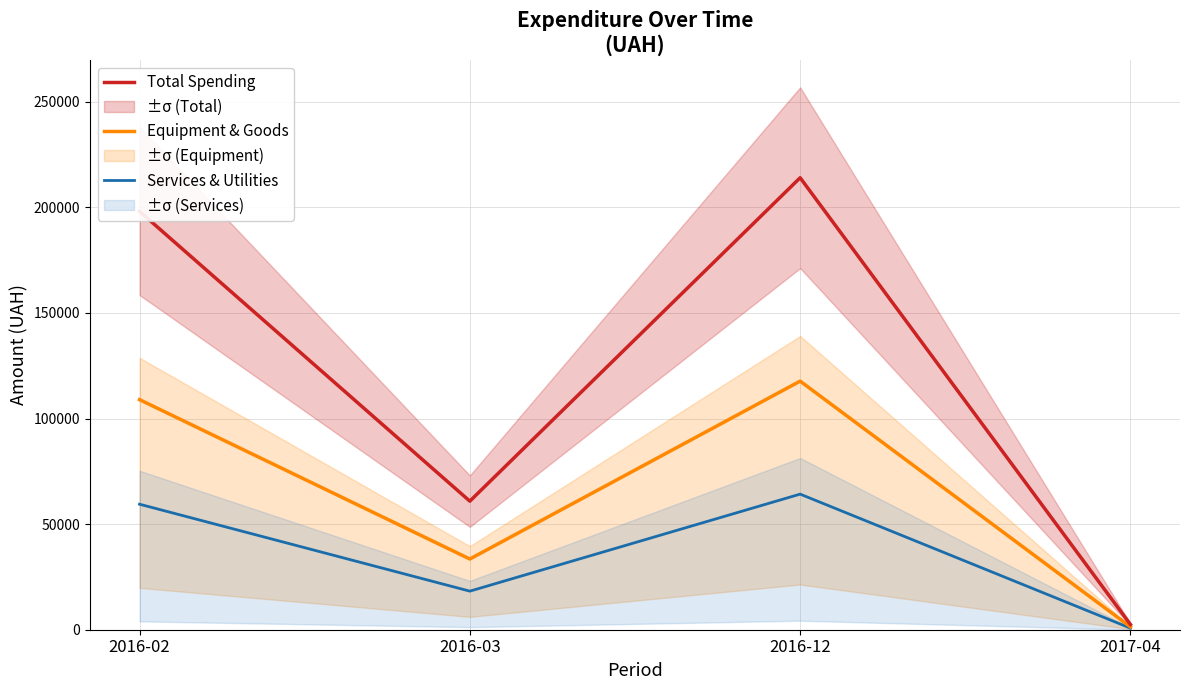

True or false: Equipment & Goods and Services & Utilities cross at least once.

False